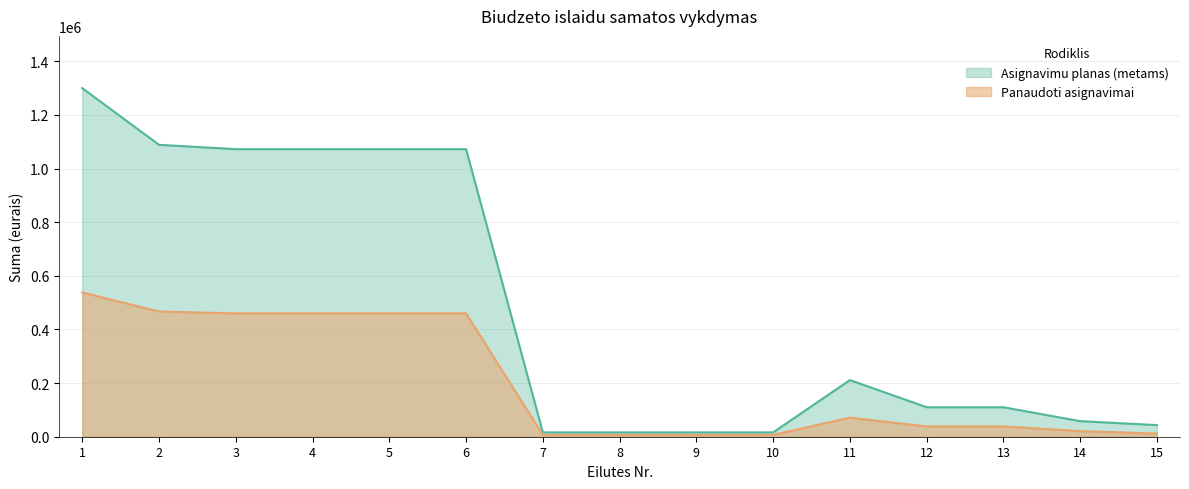

What is the value of the Asignavimu planas (metams) point at the 7th from the left?

16170.0